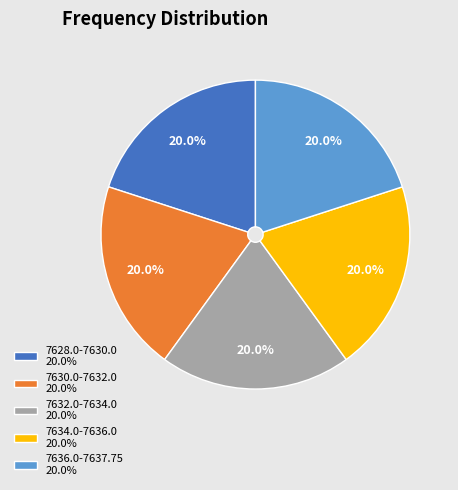

What is the total percentage of 7630.0-7632.0 20.0% and 7636.0-7637.75 20.0%?

40.0%